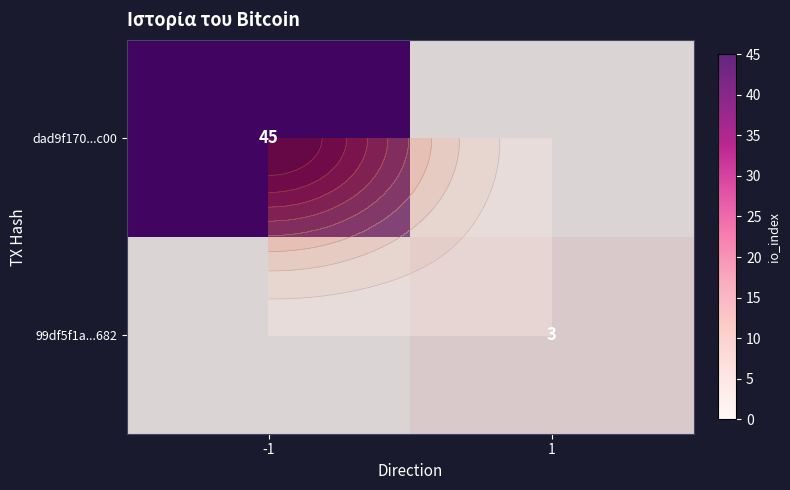

Which series has the largest range (max minus min)?

dad9f170...c00